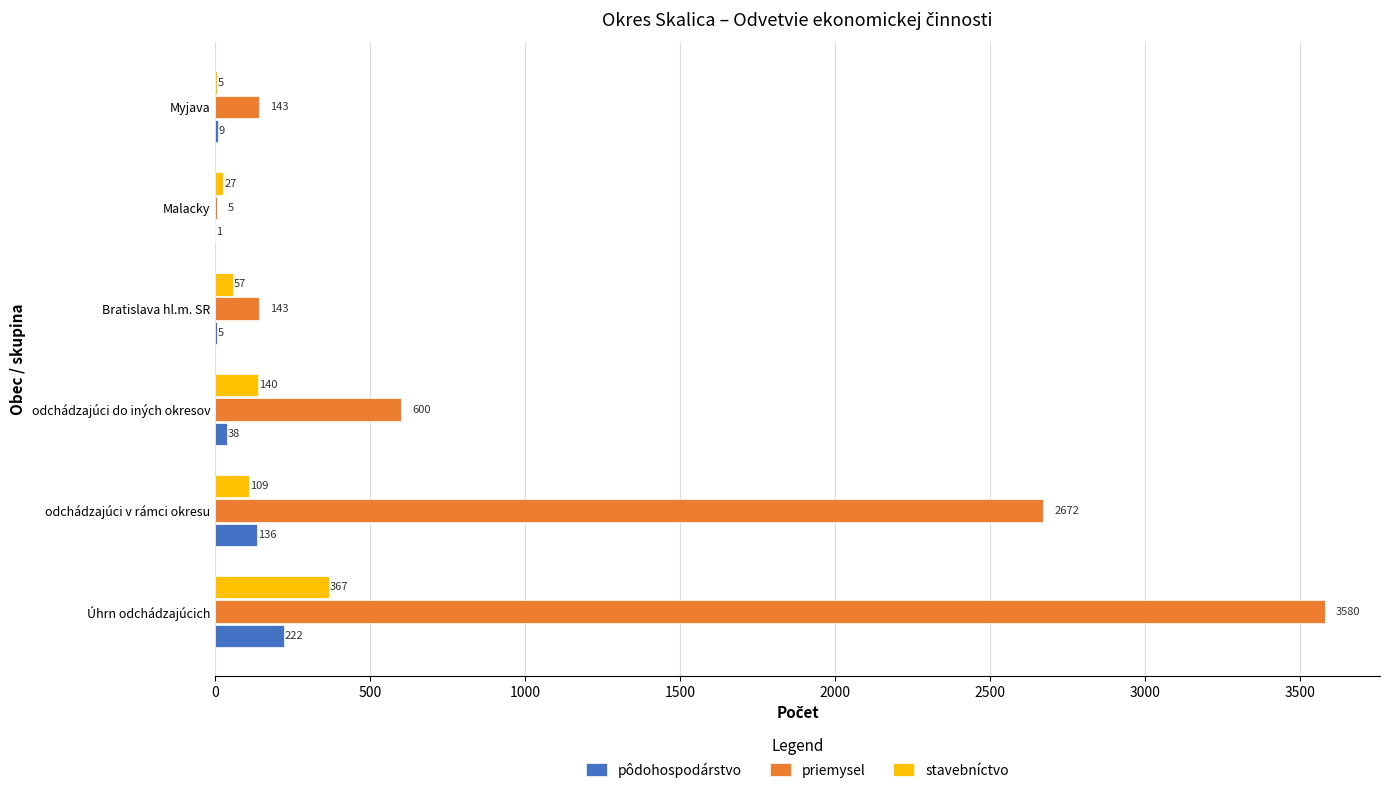

What is the maximum value for stavebníctvo?

367